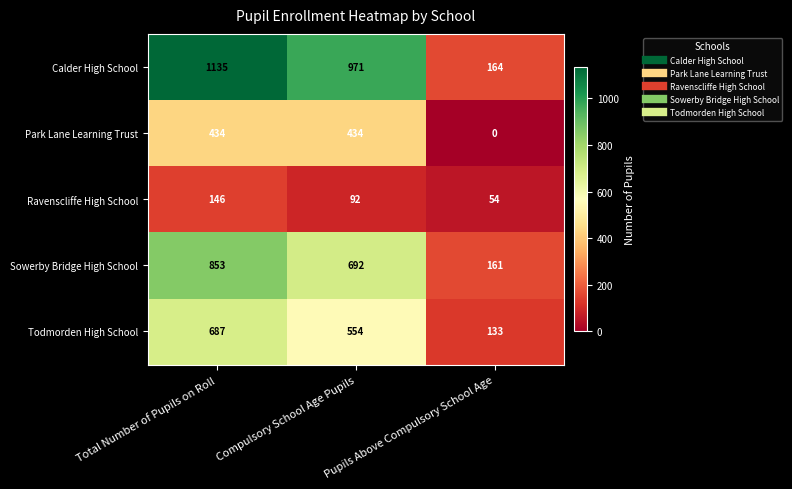

List the series in order of their peak value, lowest first.

Ravenscliffe High School, Park Lane Learning Trust, Todmorden High School, Sowerby Bridge High School, Calder High School